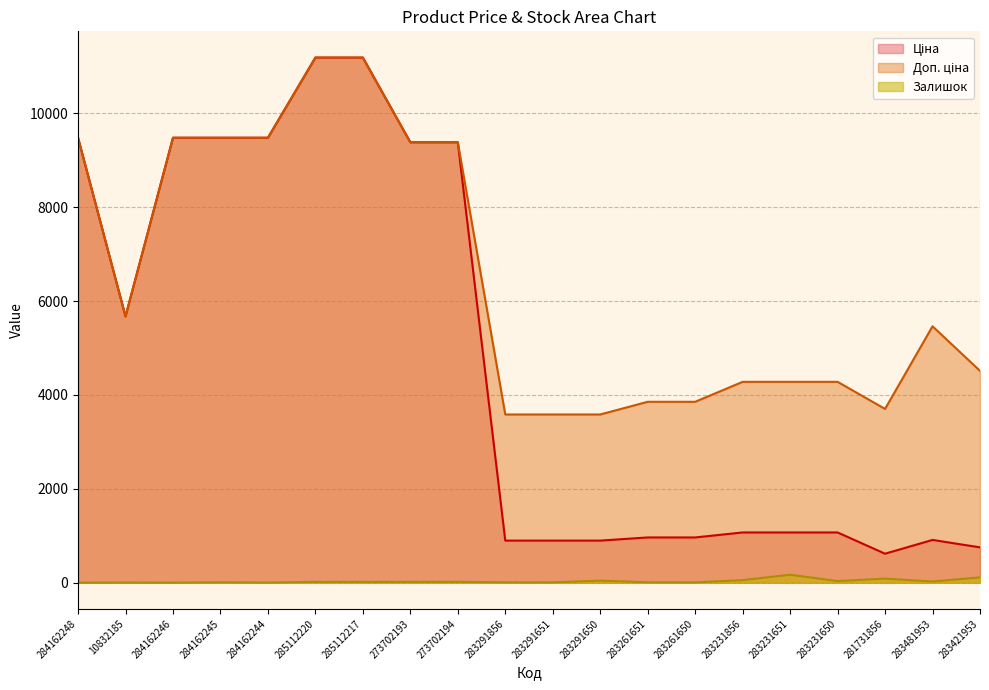

In Ціна line, how many points are higher than both neighbors (excluding endpoints)?

1